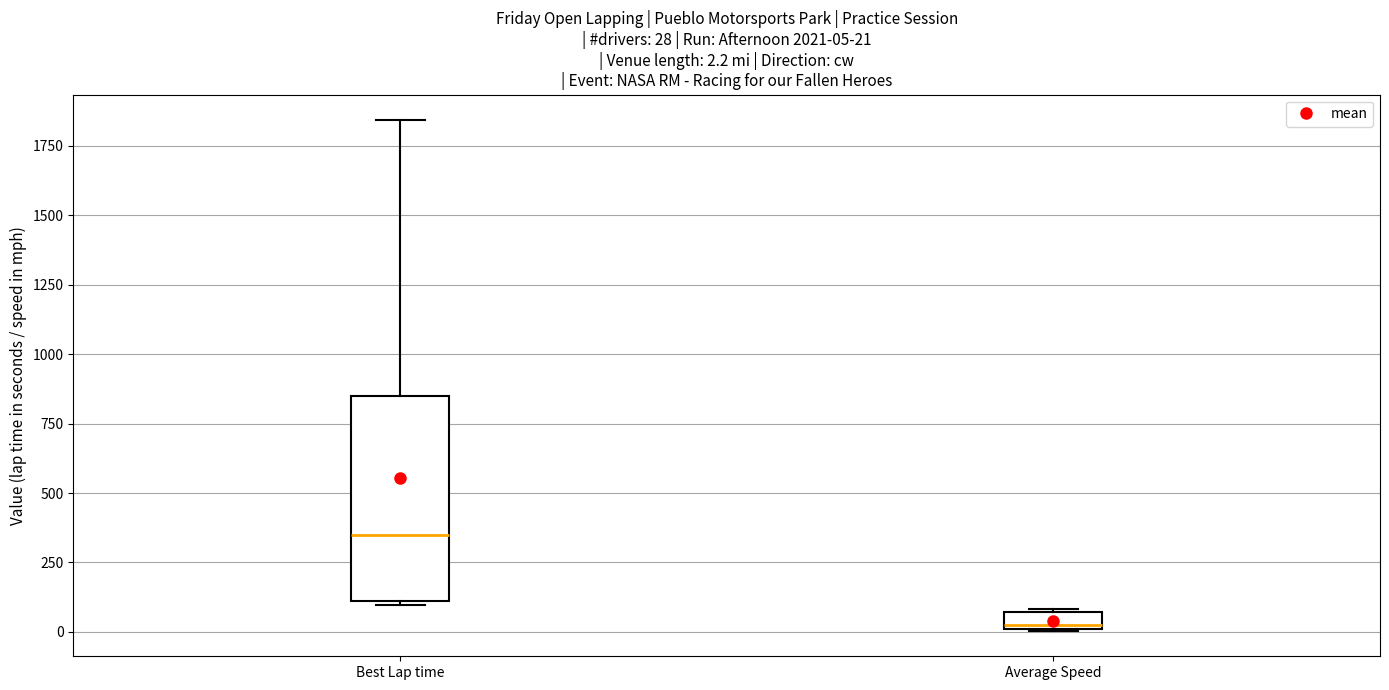

Which box has the highest median line?

Best Lap time